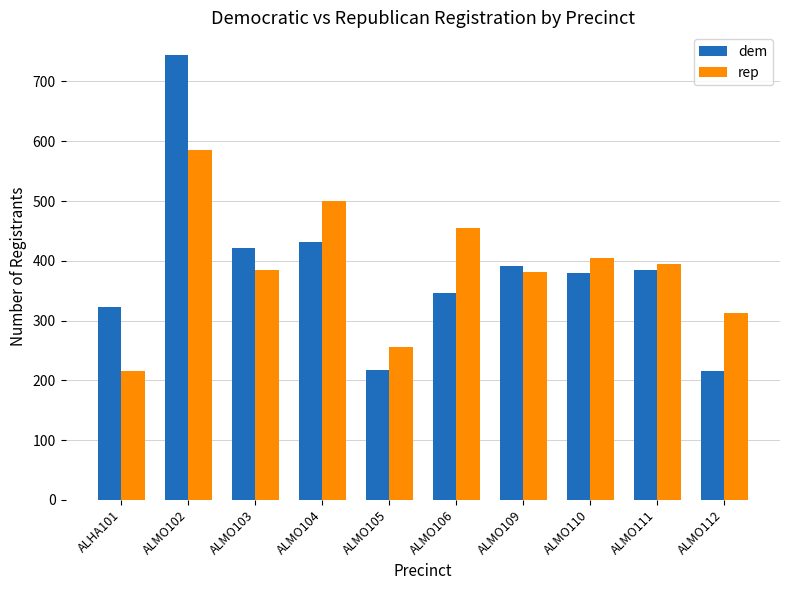

Rank the series at ALMO106 from lowest to highest value.

dem, rep